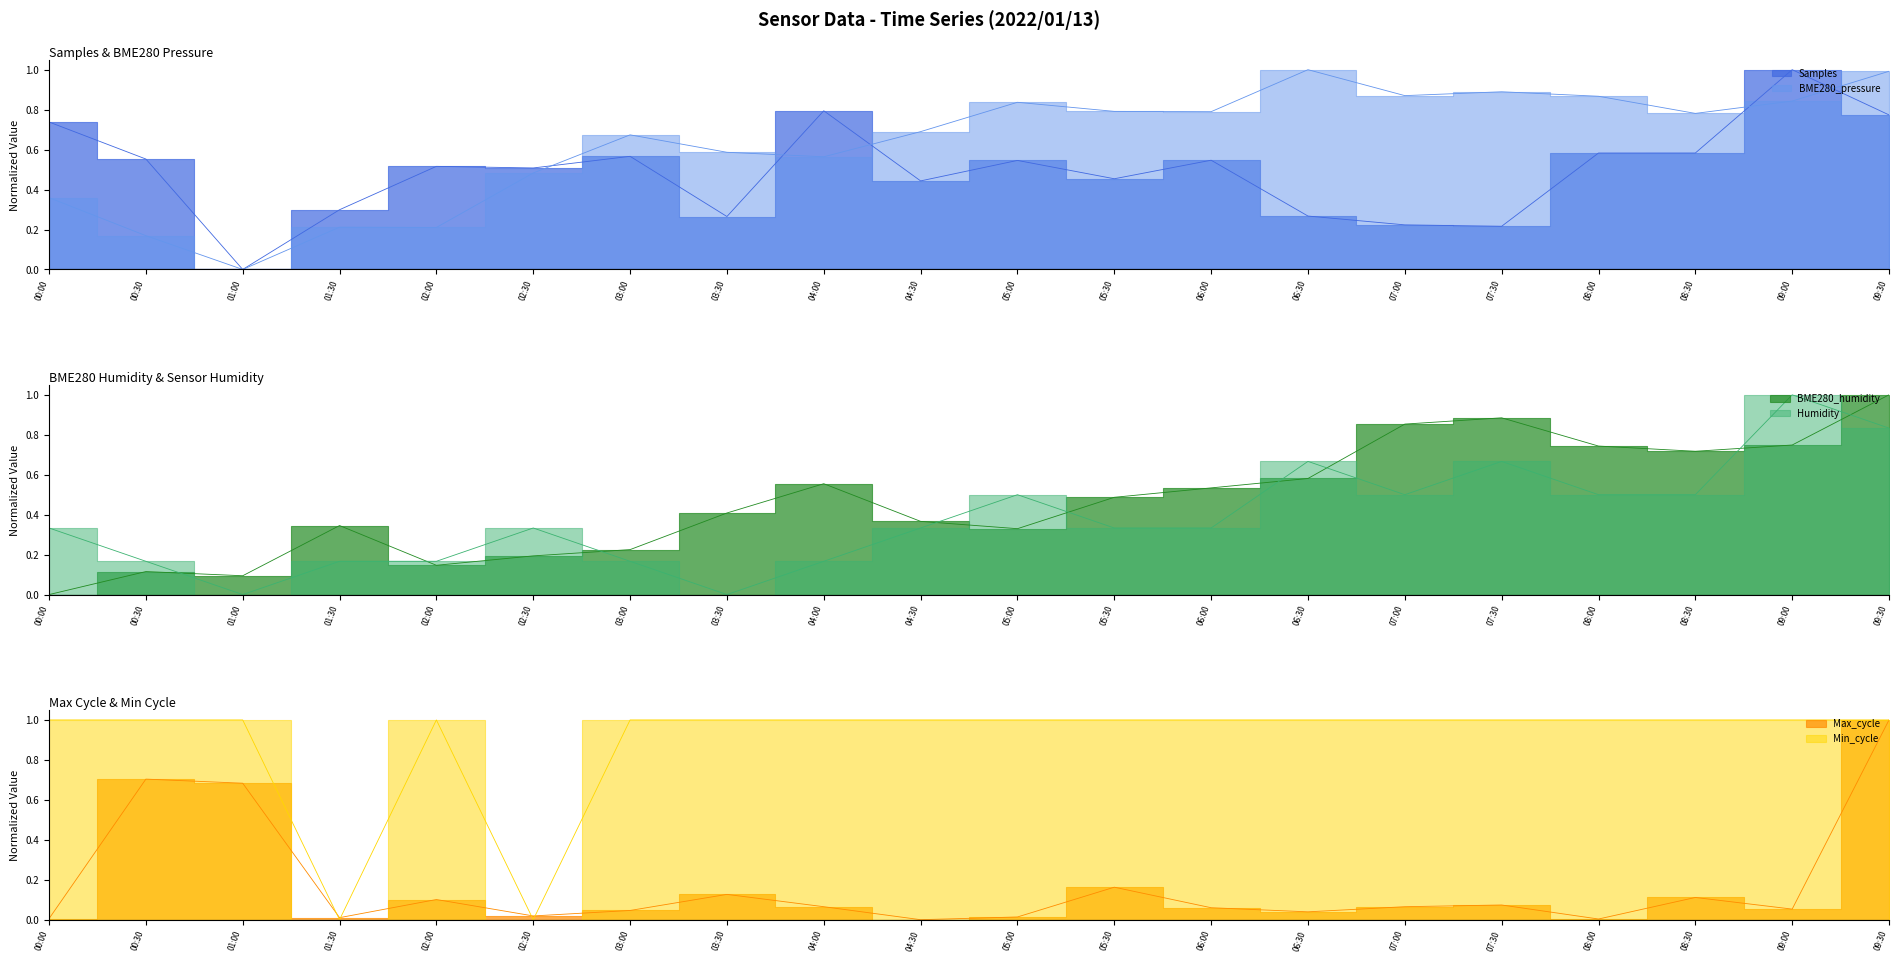

At which category does BME280_pressure reach its first local valley?

01:00